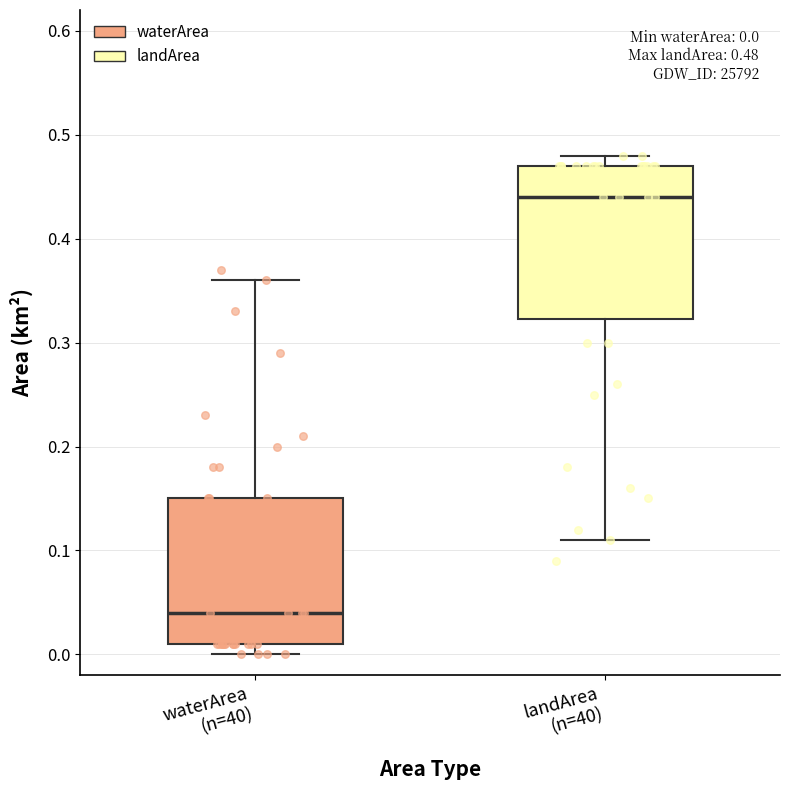

Which box's median line is the highest?

landArea (n=40)